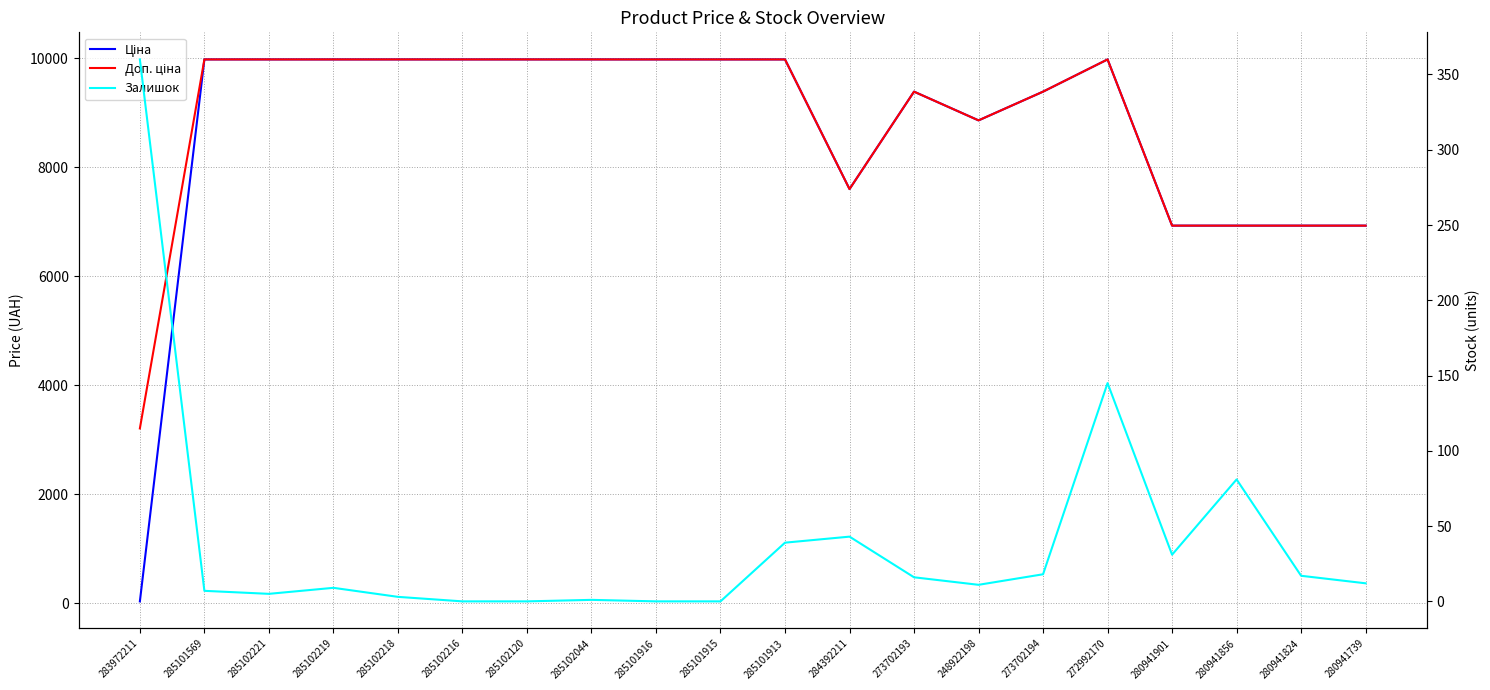

The value of Залишок at 285102219 is 9.0. True or false?

True